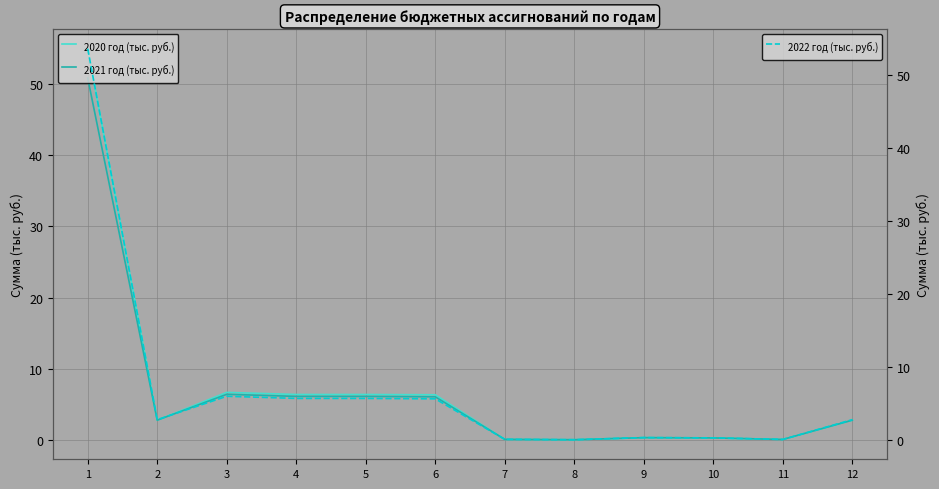

Reading right to left, transcribe all the data shown in this chart.

2020 год (тыс. руб.): 2.8	0.0	0.3	0.3	0.0	0.0	6.3	6.4	6.4	6.7	2.8	55.0
2021 год (тыс. руб.): 2.8	0.0	0.3	0.3	0.0	0.1	6.0	6.1	6.1	6.4	2.8	50.9
2022 год (тыс. руб.): 2.8	0.0	0.3	0.3	0.0	0.1	5.6	5.7	5.7	6.0	2.8	53.6